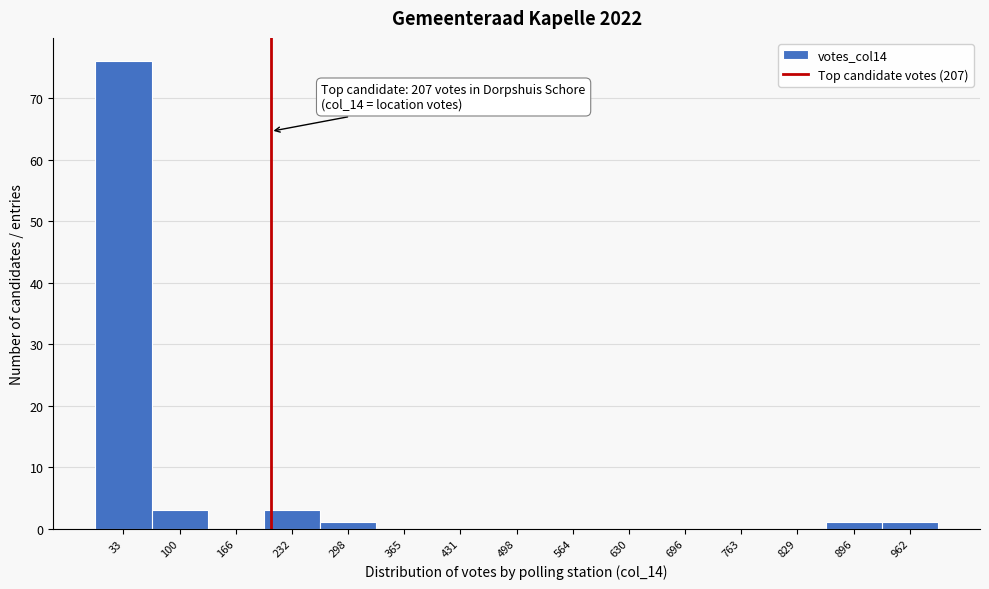

Which range on the x-axis has the tallest bar?

0 to 70